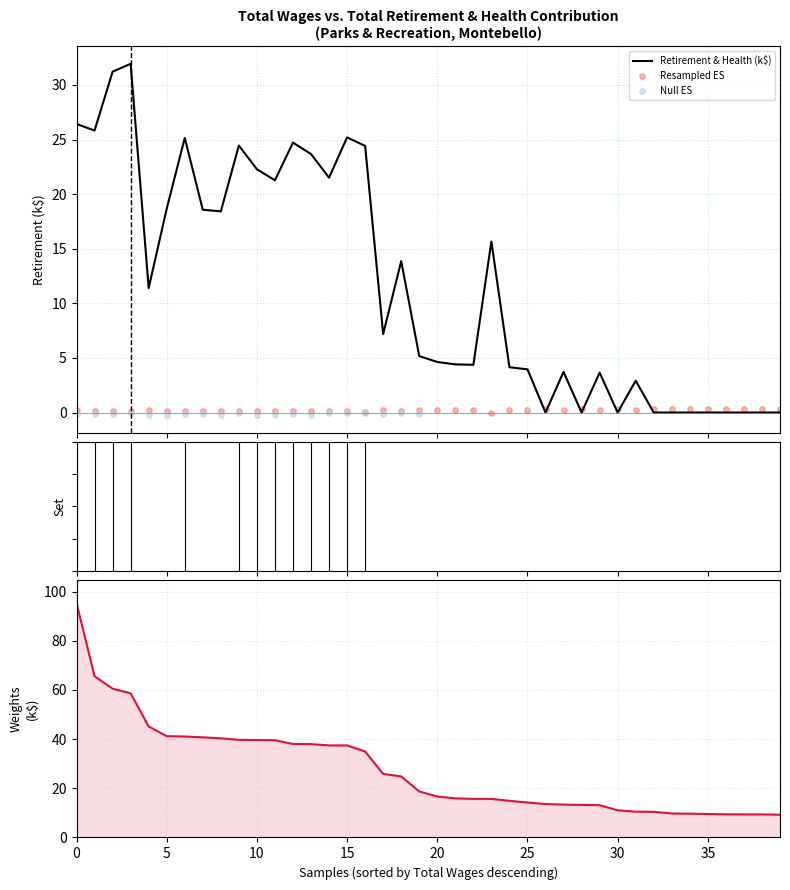

Which series contains the highest Y value?

Total Wages